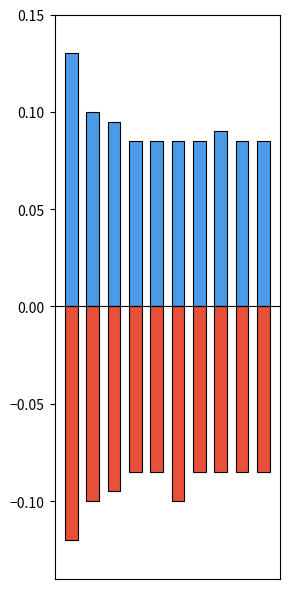

The value of Ostvareno tekuća at 8 is 0.1. True or false?

True